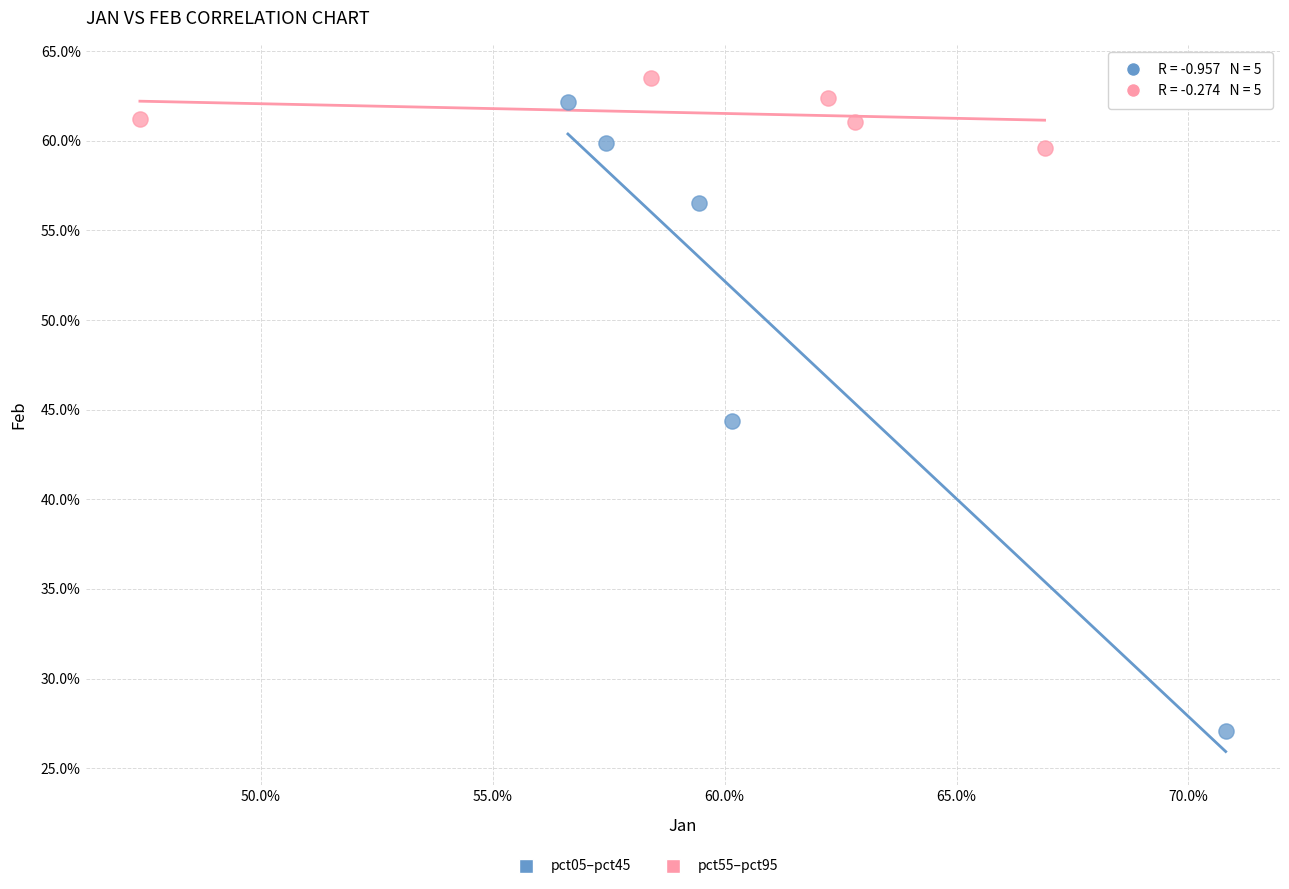

Which series reaches the minimum Y coordinate?

pct05–pct45